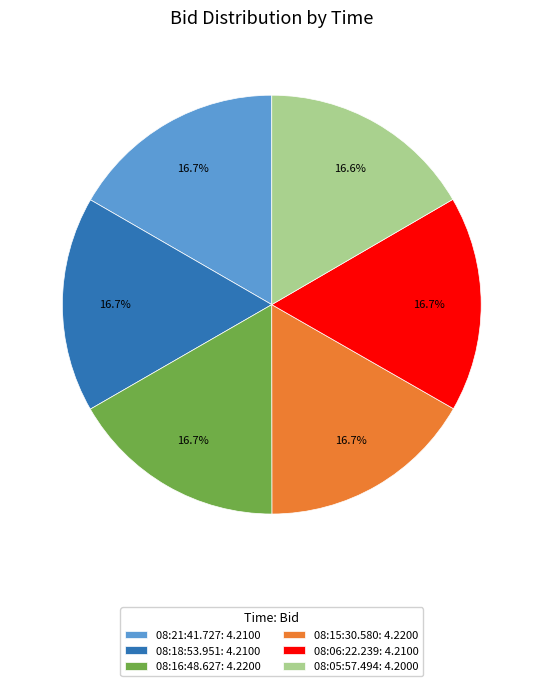

What percentage do 08:18:53.951 and 08:15:30.580 together represent?

33.4%